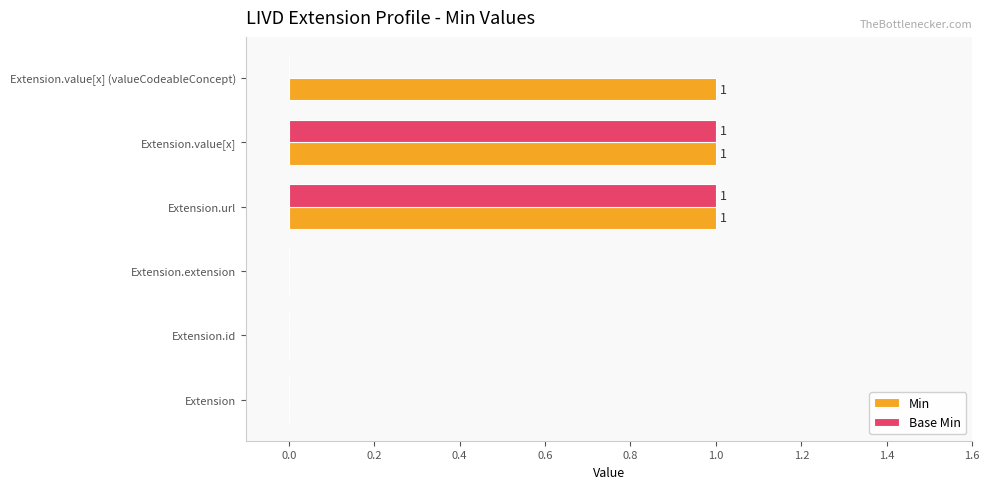

Which series has the largest total across all categories?

Min